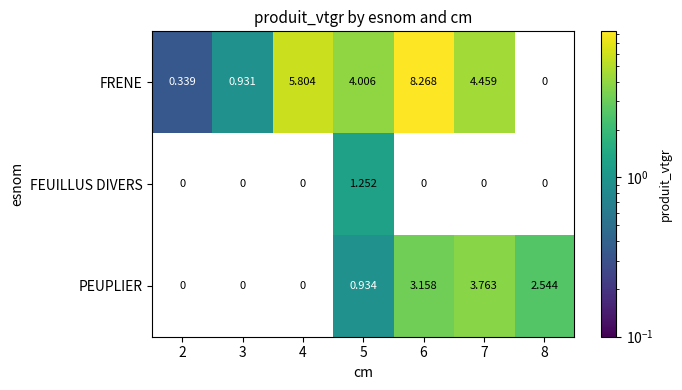

Where does the FEUILLUS DIVERS series first go above 1?

5